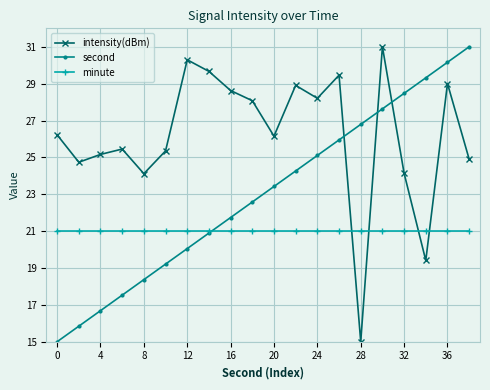

What are all the series names shown in the legend?

intensity(dBm), second, minute